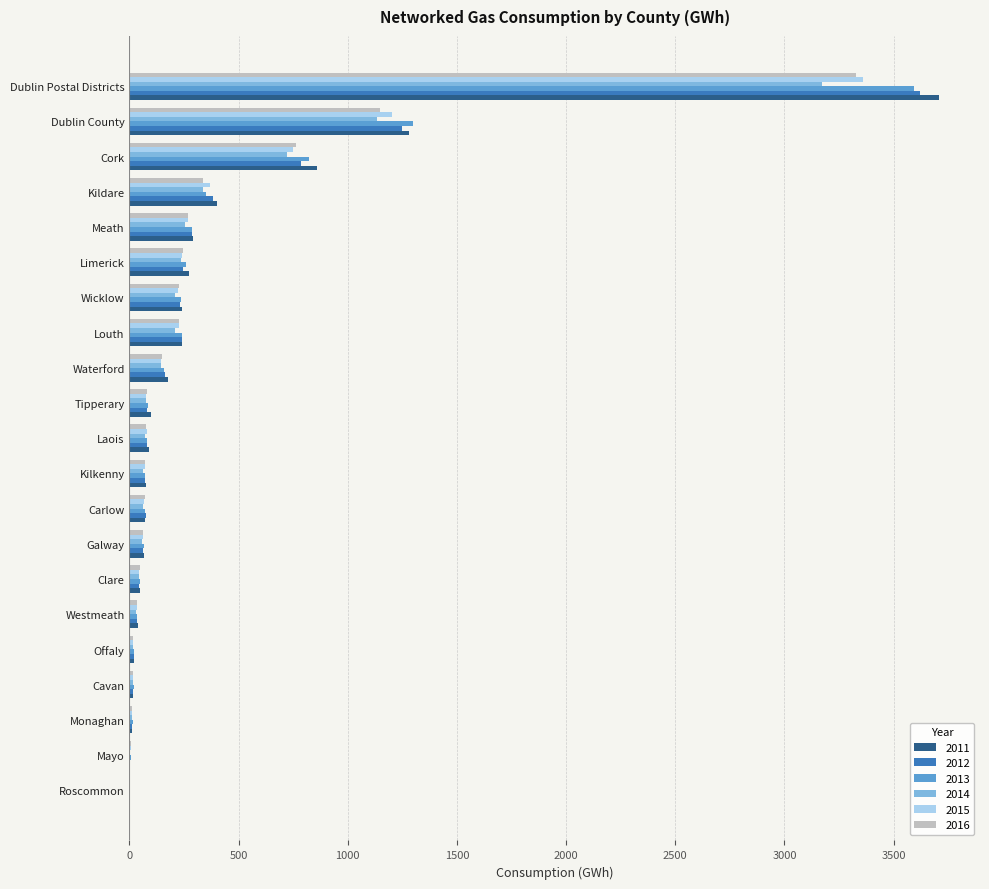

What is the sum of all 2014 values?

6866